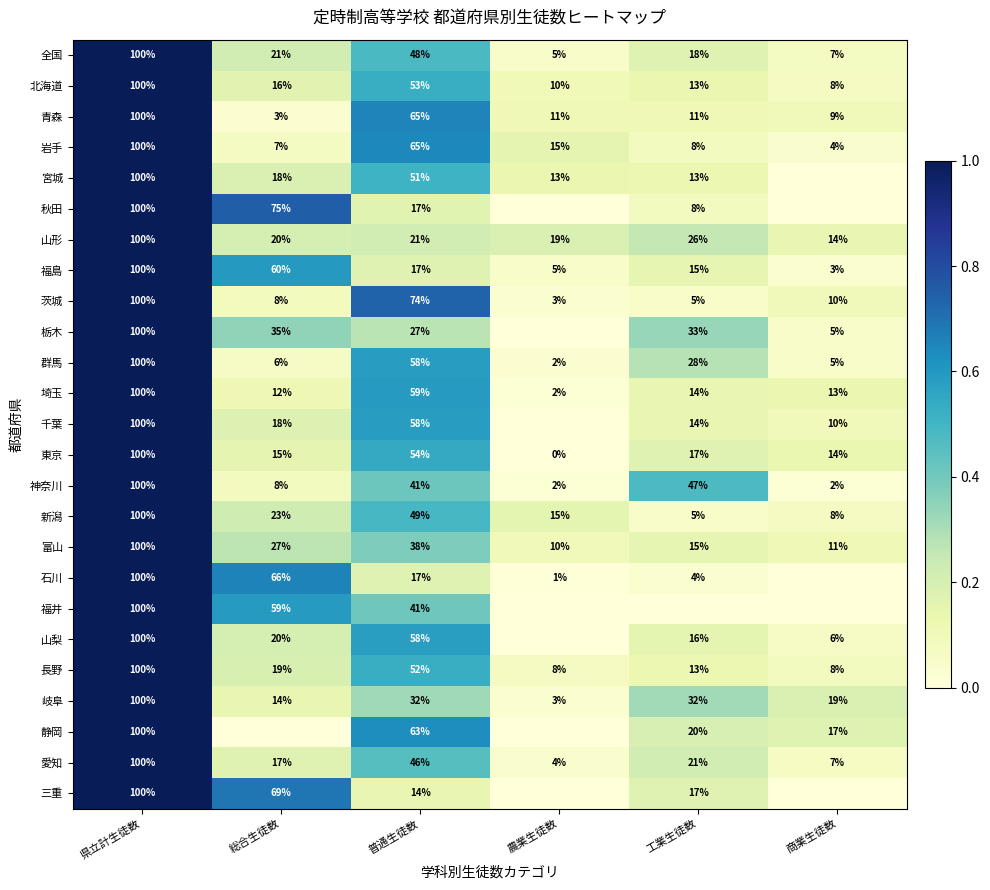

At how many categories does at least one series exceed 0?

6